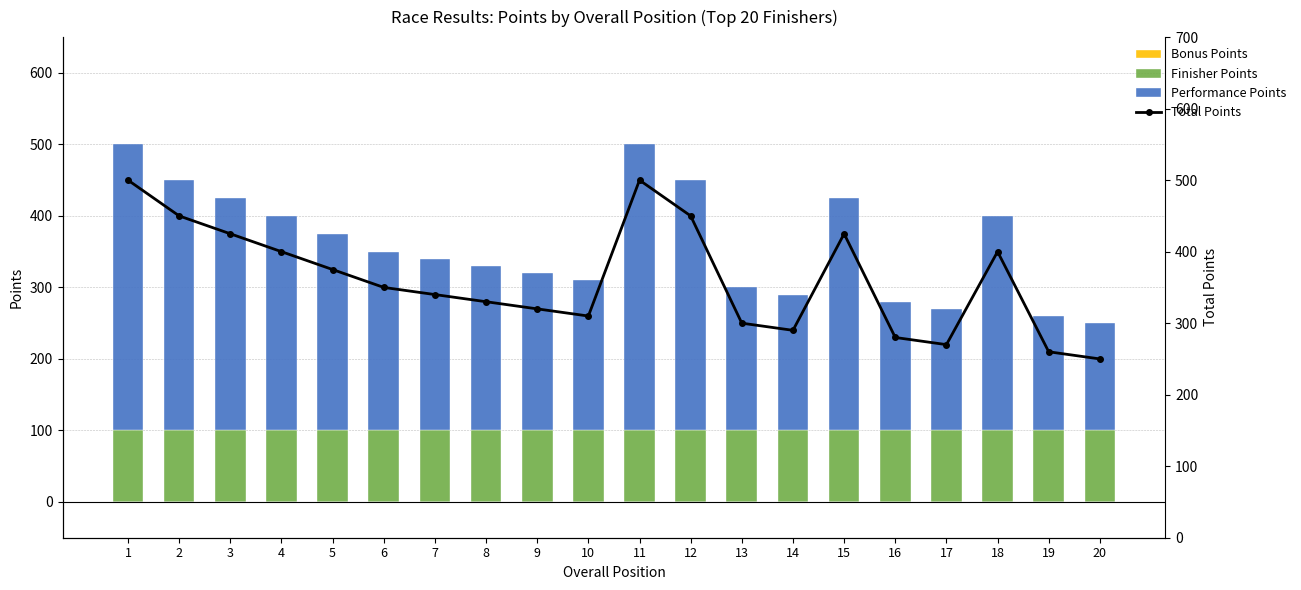

True or false: Total Points has a value of 340 at 7.

True